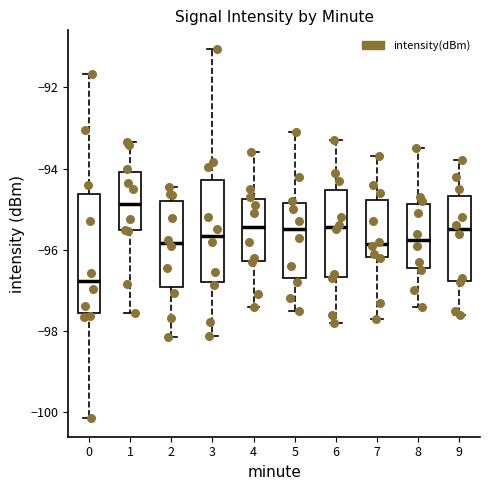

Which box has the highest median line?

1